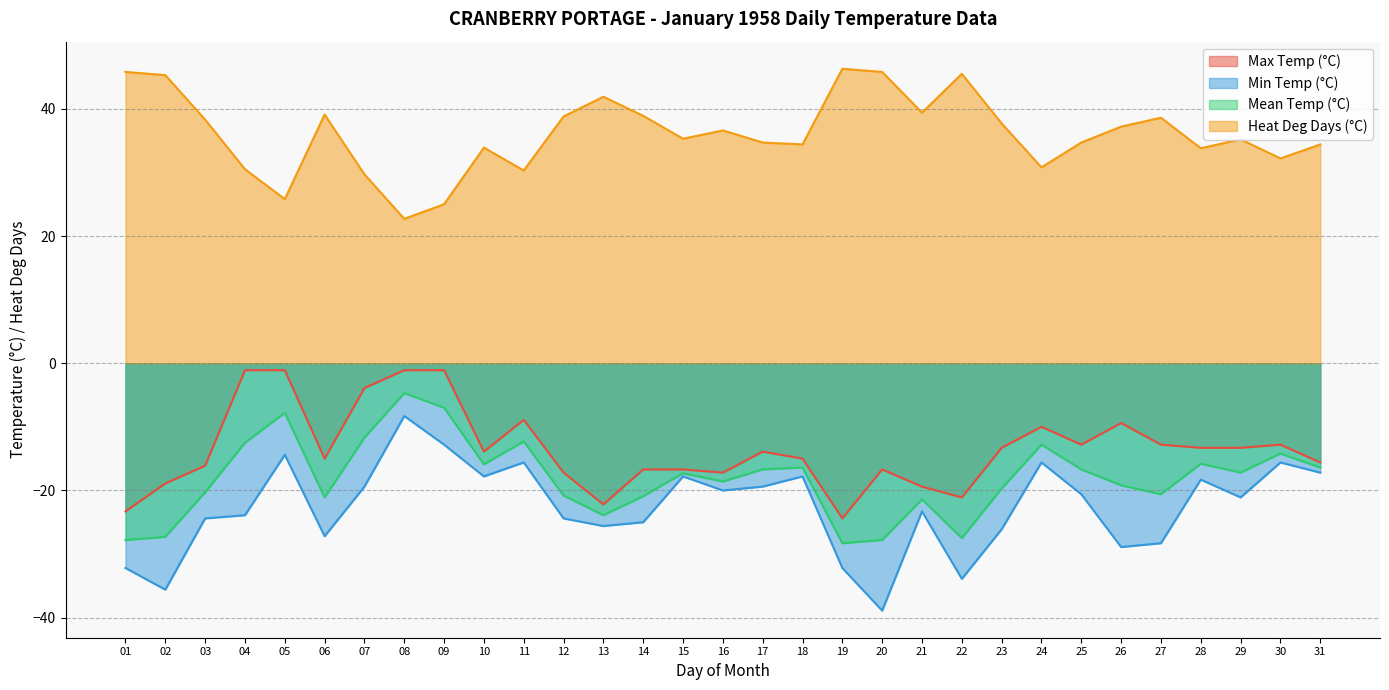

How many data points in Min Temp (°C) are above -21?

15